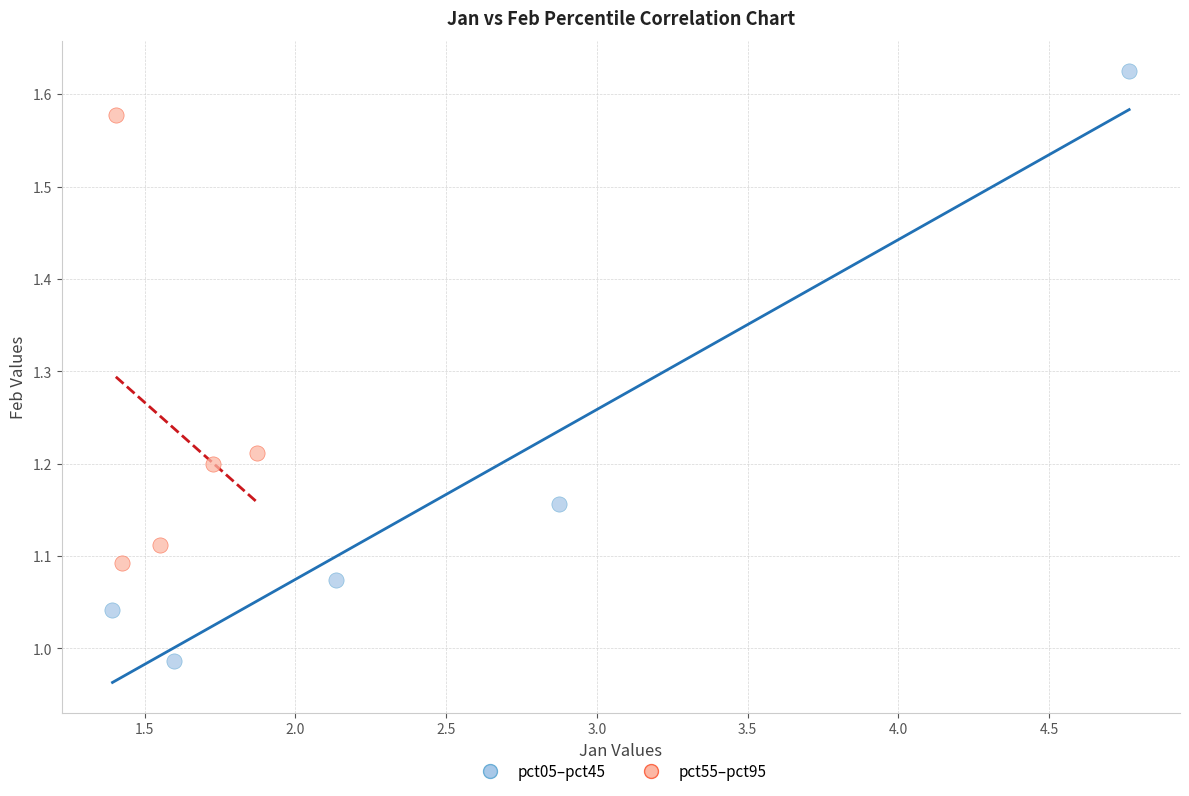

Which series reaches the minimum Y coordinate?

pct05–pct45